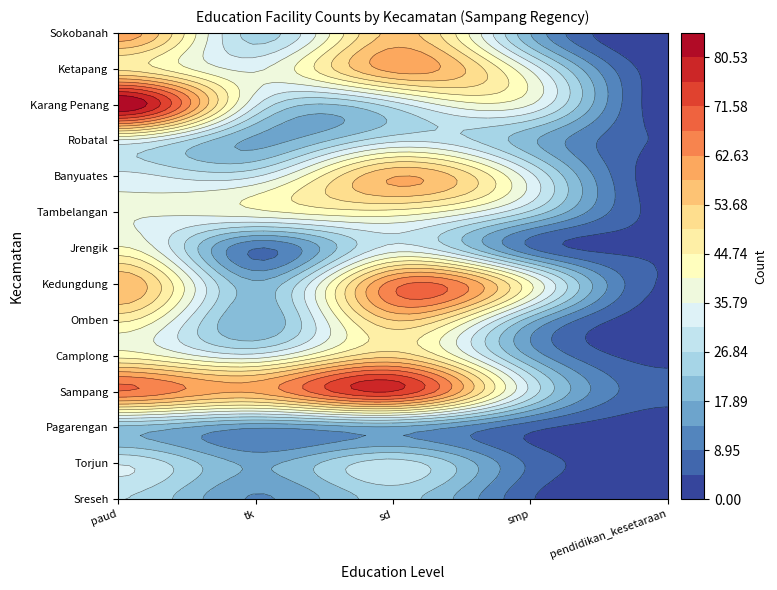

What is the greatest value displayed?

85